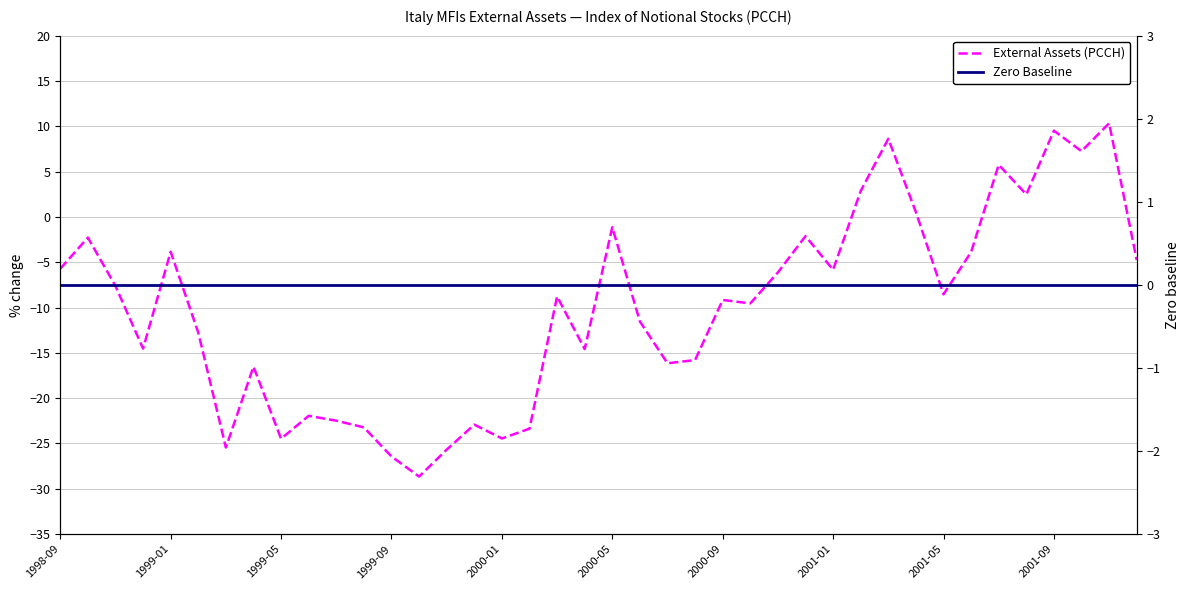

Reading right to left, what are all the values shown in this chart?

External Assets (PCCH): -4.8	10.3	7.2	9.5	2.5	5.8	-3.9	-8.5	0.5	8.6	2.9	-5.8	-2.1	-6.1	-9.5	-9.2	-15.8	-16.2	-11.5	-1.1	-14.6	-8.8	-23.4	-24.4	-22.9	-25.7	-28.6	-26.4	-23.2	-22.5	-21.9	-24.5	-16.5	-25.4	-12.8	-3.8	-14.5	-7.6	-2.3	-5.7
Zero Baseline: 0.0	0.0	0.0	0.0	0.0	0.0	0.0	0.0	0.0	0.0	0.0	0.0	0.0	0.0	0.0	0.0	0.0	0.0	0.0	0.0	0.0	0.0	0.0	0.0	0.0	0.0	0.0	0.0	0.0	0.0	0.0	0.0	0.0	0.0	0.0	0.0	0.0	0.0	0.0	0.0